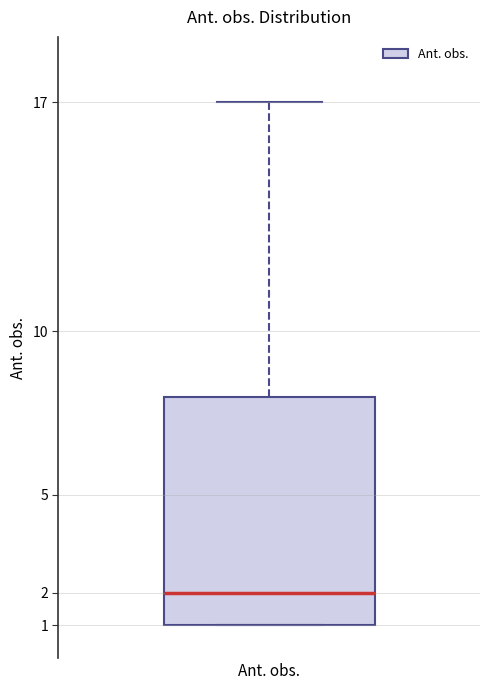

Where does the median line of the box for Ant. obs. sit on the y-axis? The values are not printed on the chart, so give them approximately, as read against the axis.

2